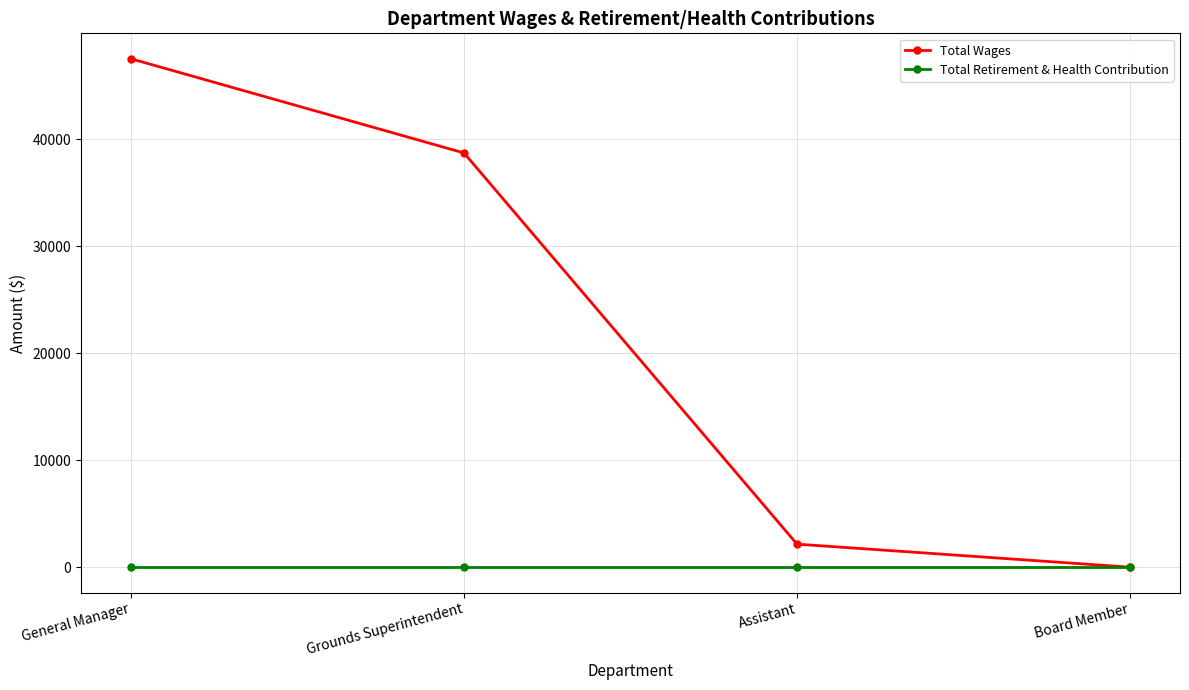

True or false: Total Retirement & Health Contribution has more than 1 interior local peaks.

False